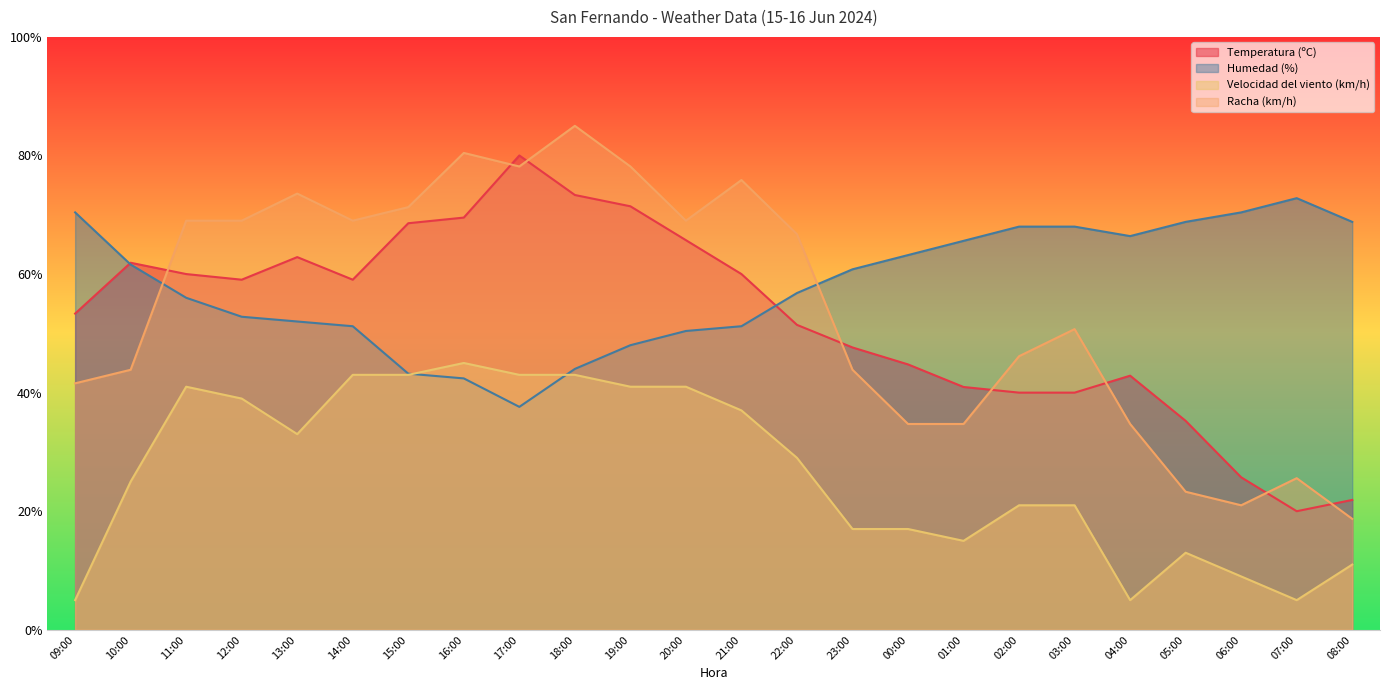

Which category has the highest value across all series?

18:00